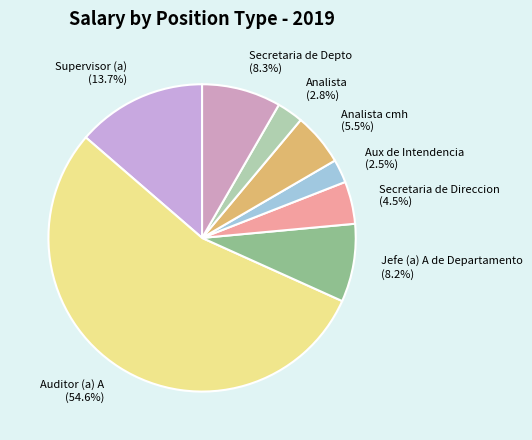

What portion of the pie excludes Supervisor (a) (13.7%)?

86.3%